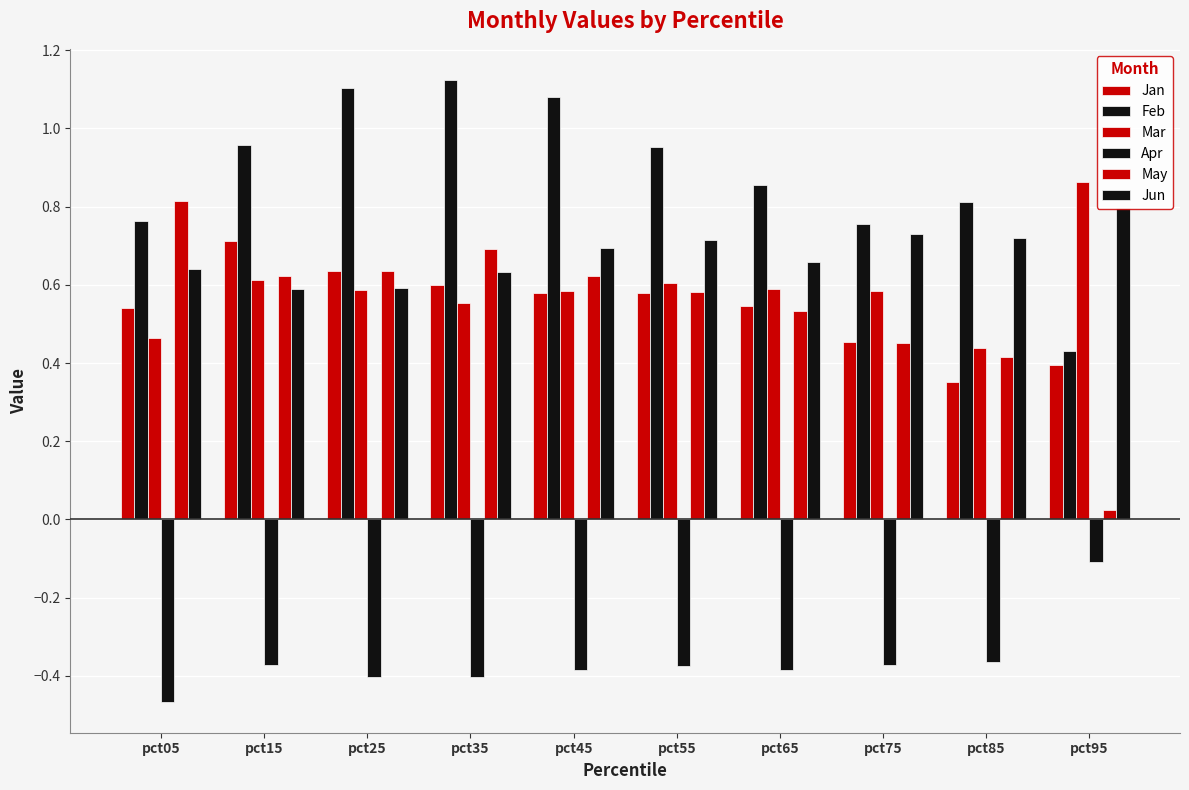

How many data points does each series have?

10